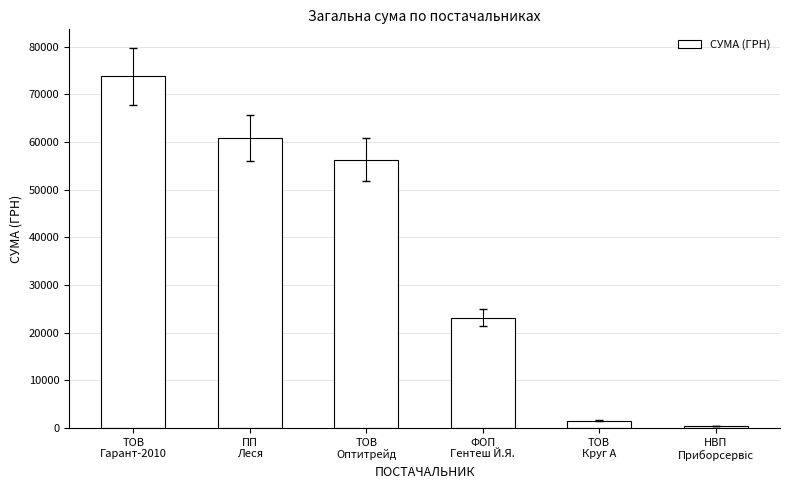

What is the difference between the maximum and minimum values?

73395.4